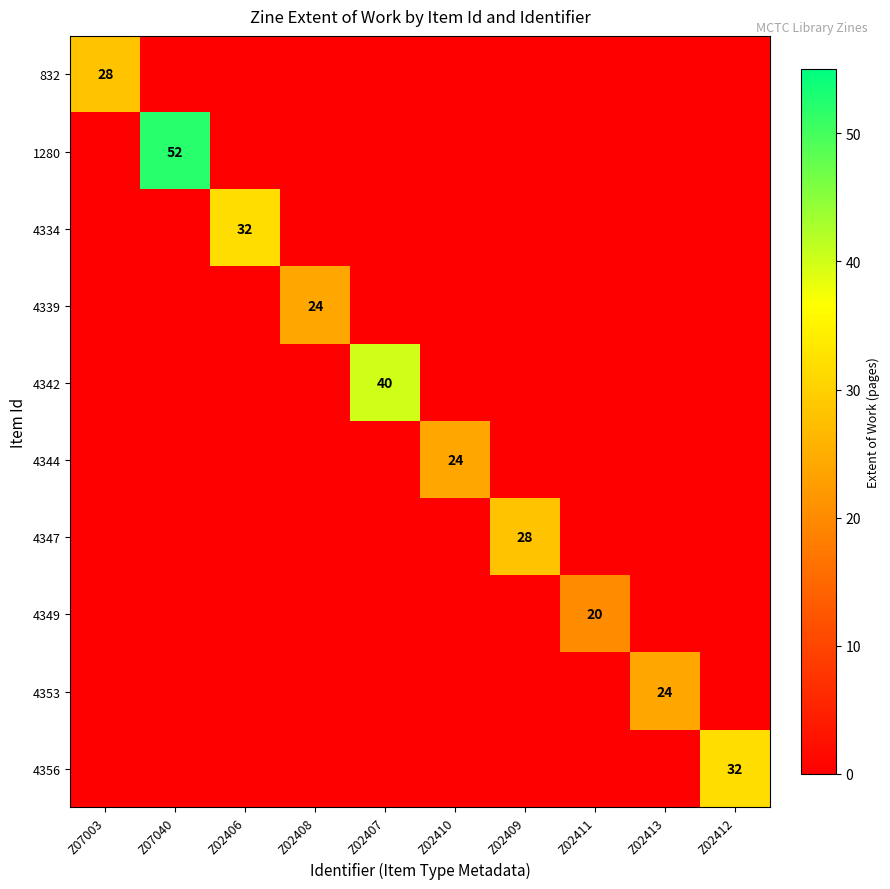

True or false: 1280 has a value of 77 at Z07040.

False